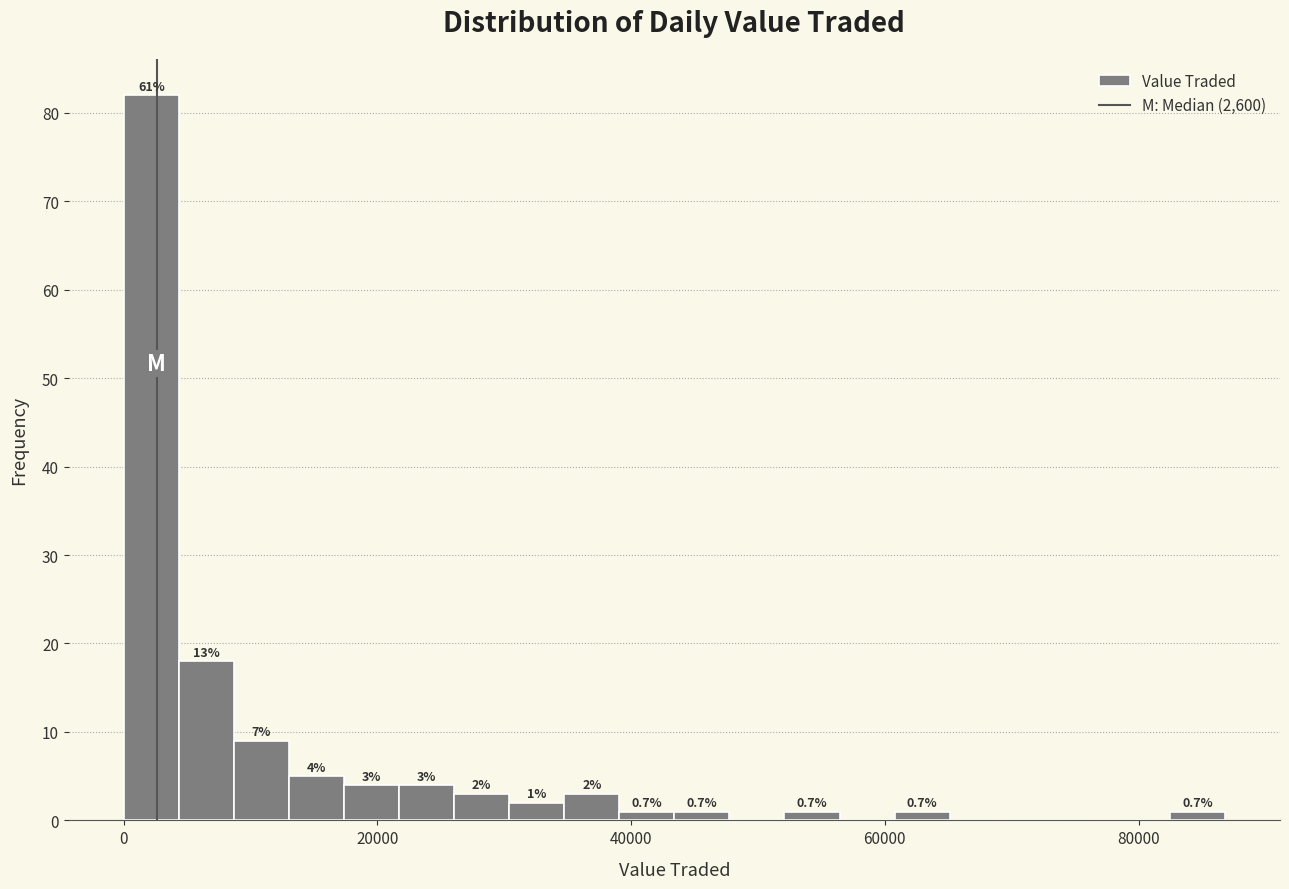

Around what value on the x-axis is the tallest bar? Give the approximate position of its centre, as read against the axis.

2000